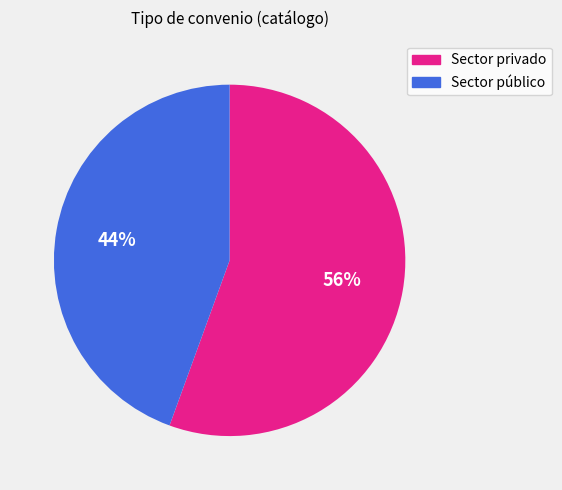

To the nearest percent, what is the average slice percentage?

50%